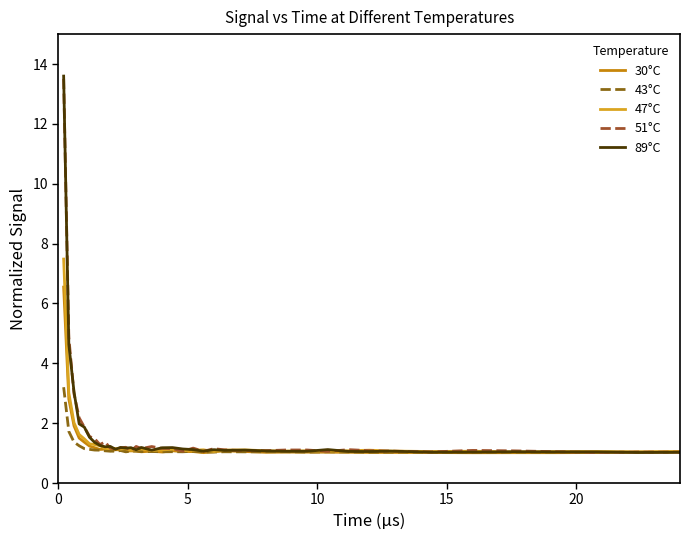

Does the chart have visible grid lines?

No